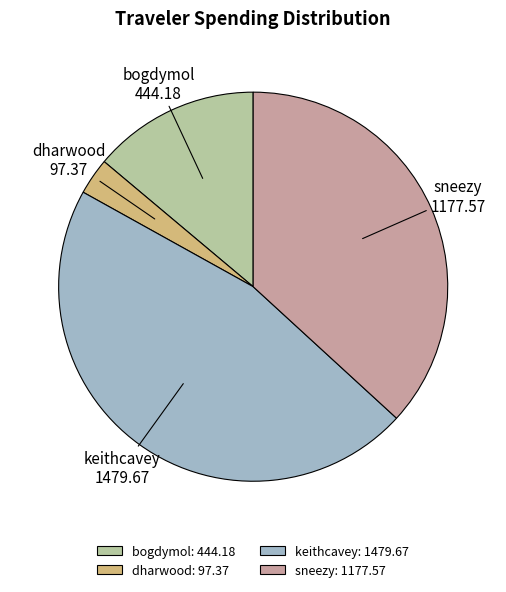

Do keithcavey and bogdymol together represent more than half of the pie?

Yes